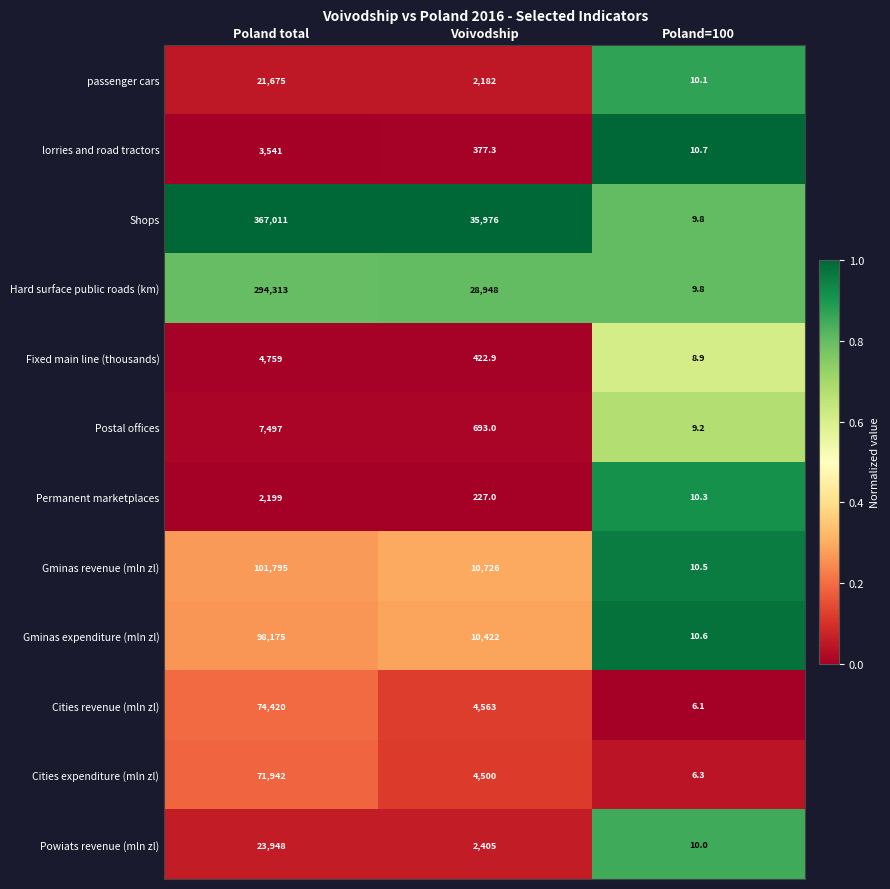

The value of Permanent marketplaces at Voivodship is 227.0. True or false?

True